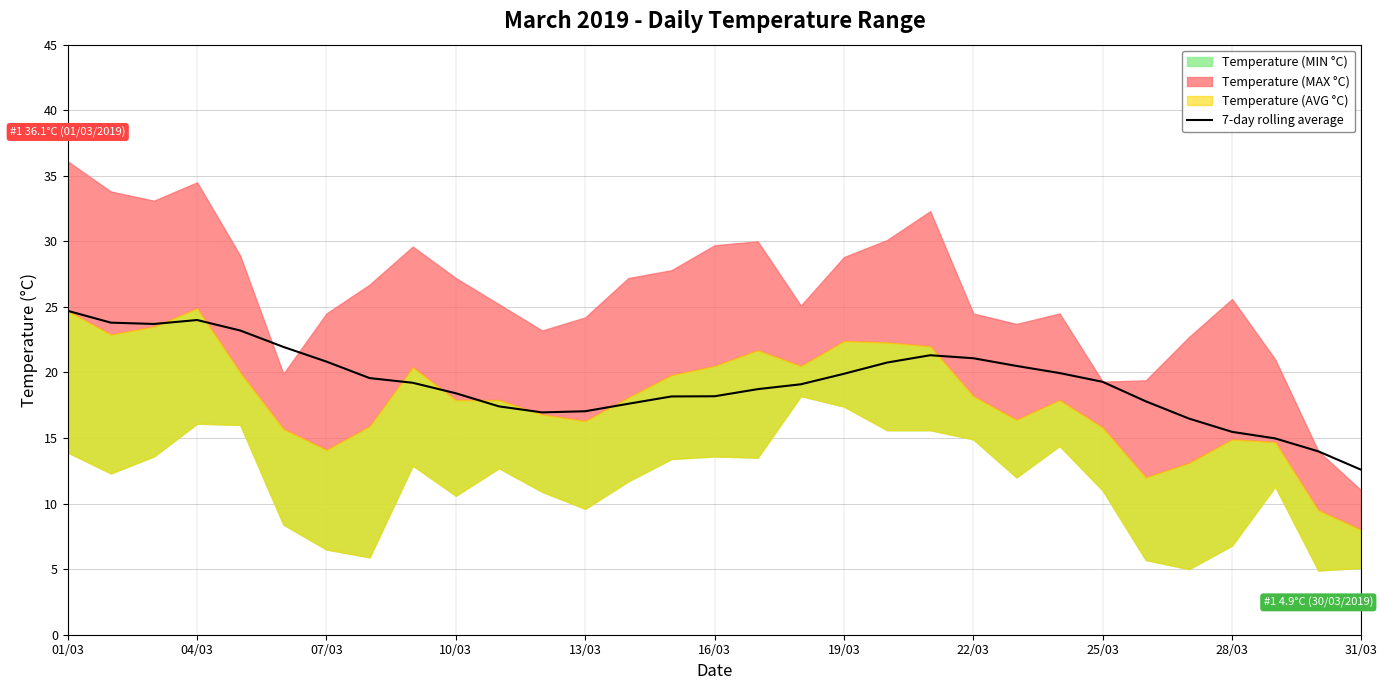

What is the lowest value of the 7-day rolling average series?

12.6